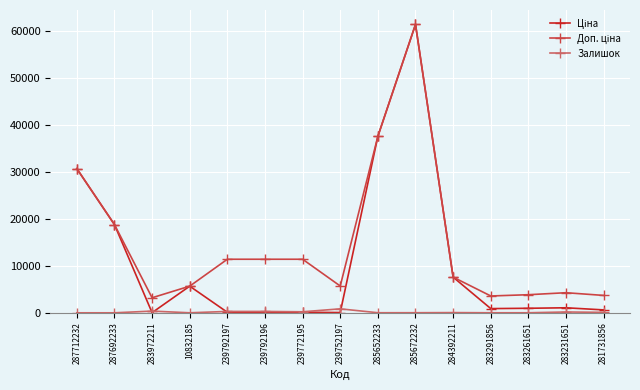

What is the approximate value of Доп. ціна at 285652233?

37593.6